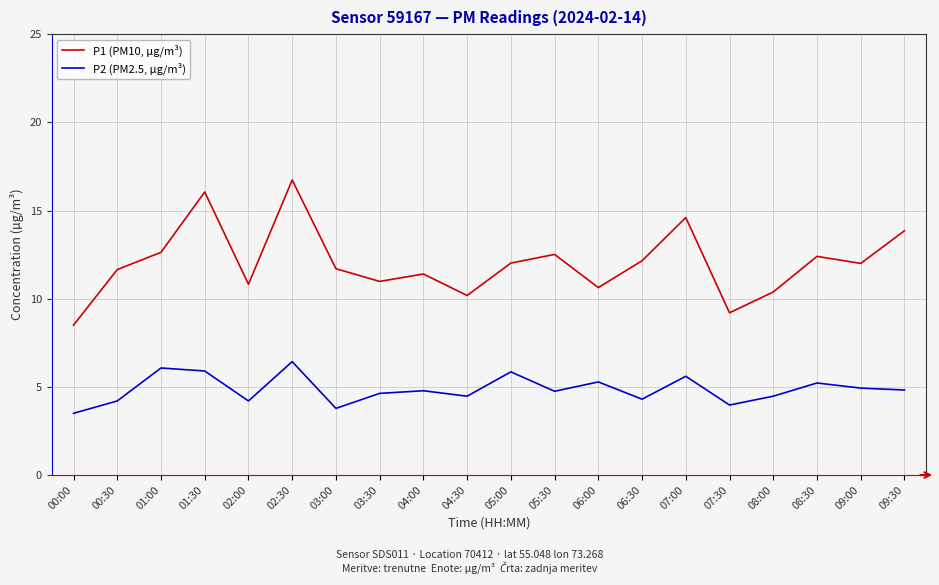

Which series has the largest total across all categories?

P1 (PM10, µg/m³)